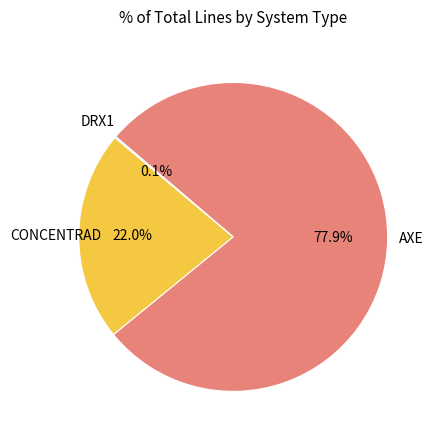

Is there any slice that represents more than half of the pie?

Yes